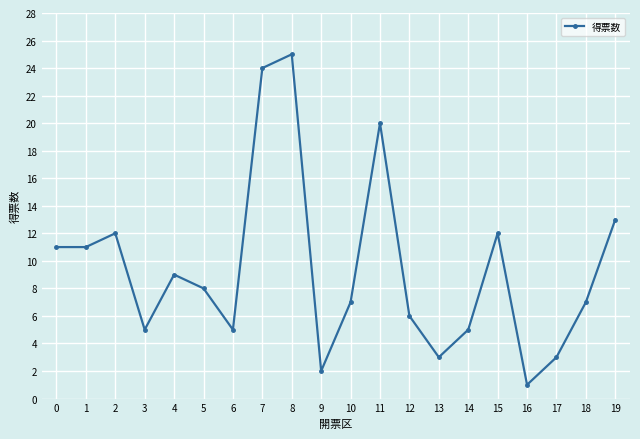

Which label corresponds to the largest value in the chart?

8